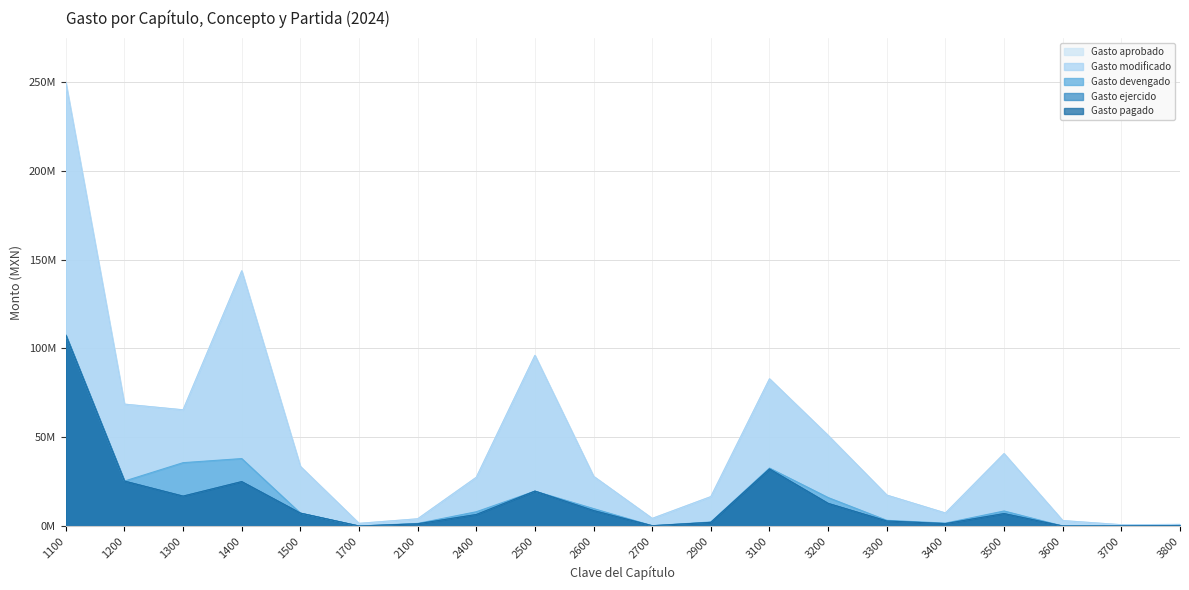

True or false: Gasto pagado and Gasto modificado intersect in this chart.

False